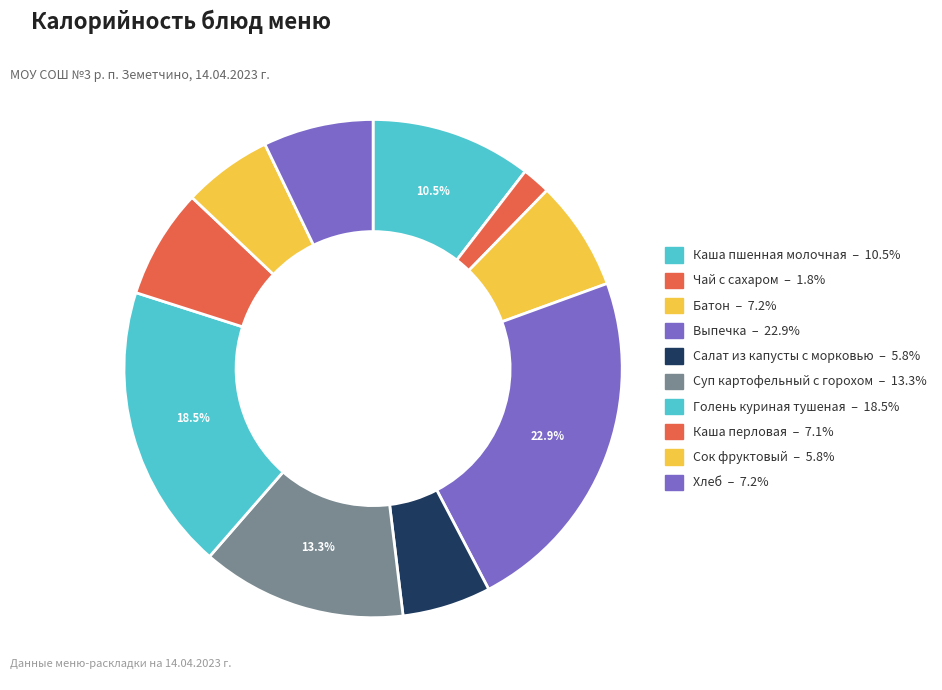

Count the number of slices in the pie.

10